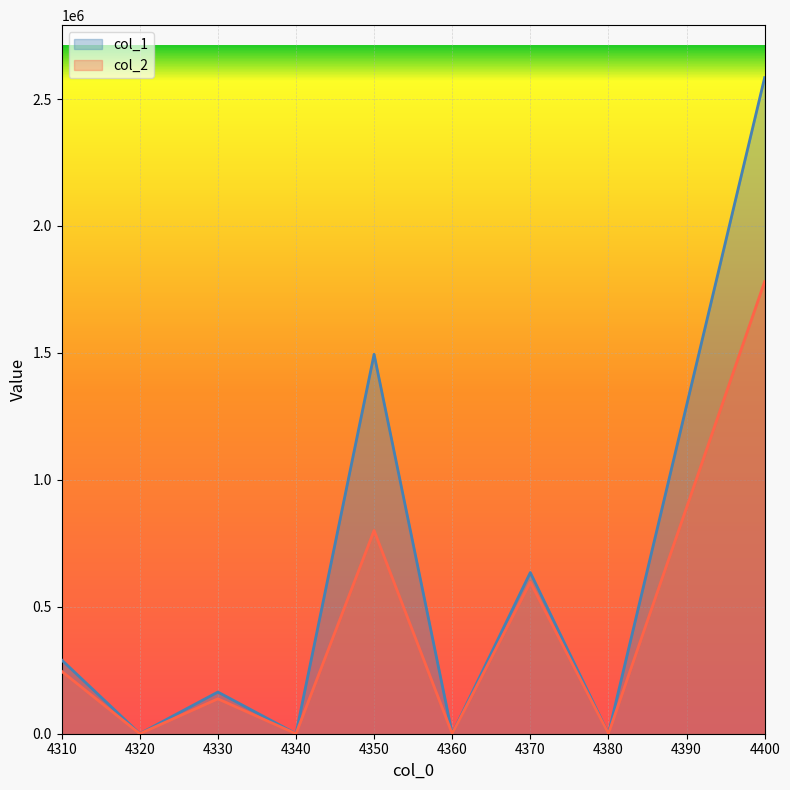

List the series in order of their peak value, highest first.

col_1, col_2